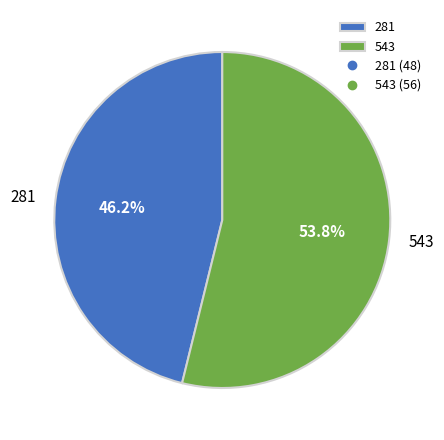

Which has a higher value, 281 or 543?

543